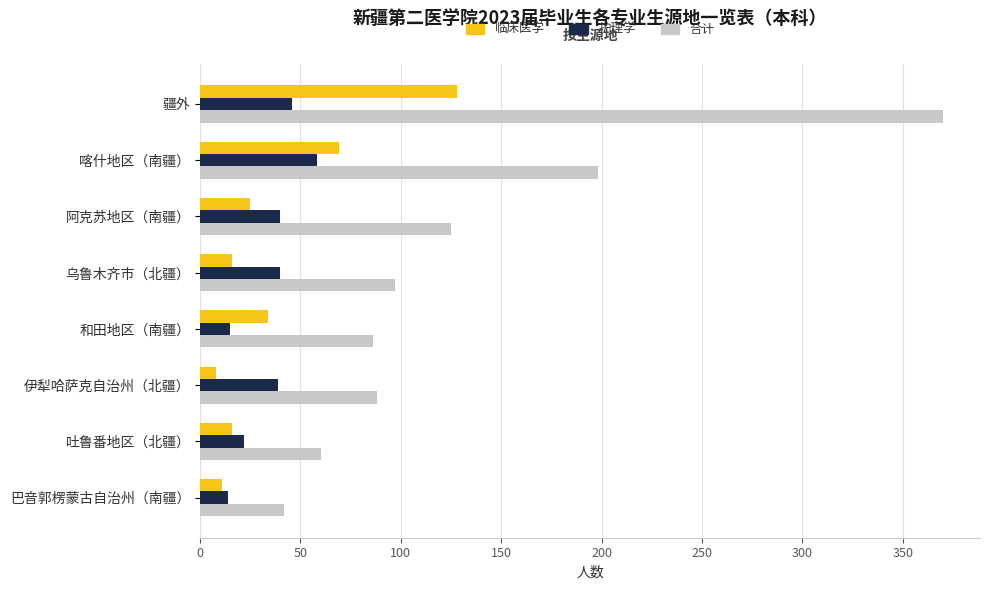

List the series in order of their peak value, highest first.

合计, 临床医学, 护理学